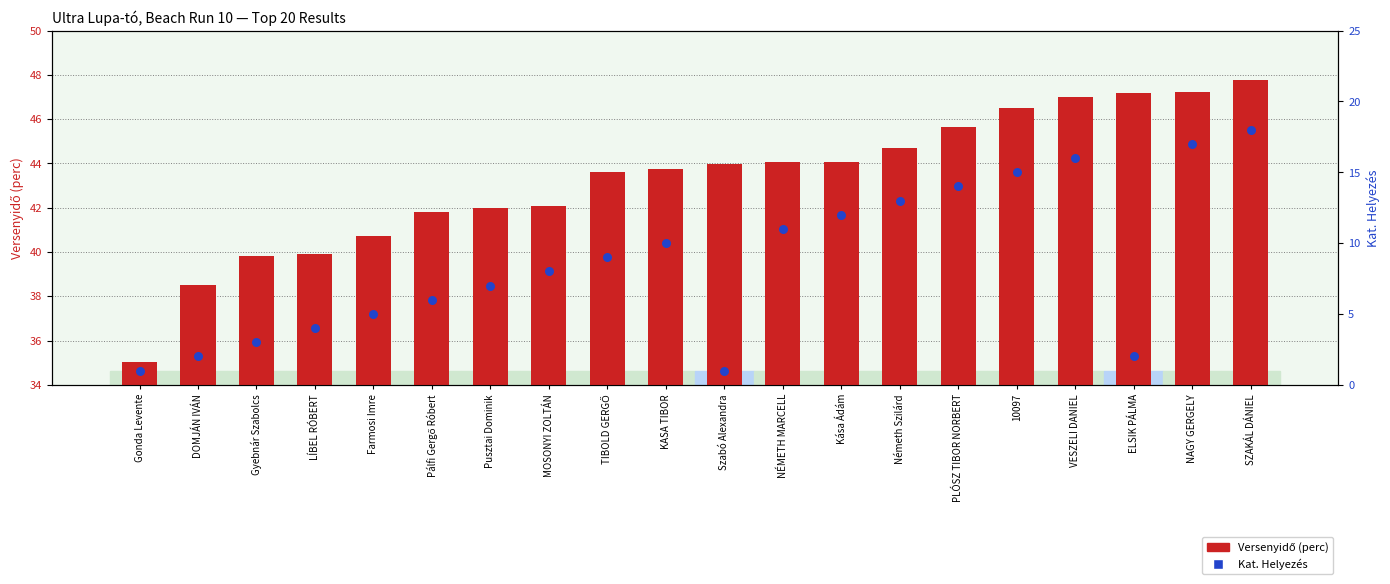

Which series contains the highest Y value?

Versenyidő (perc)